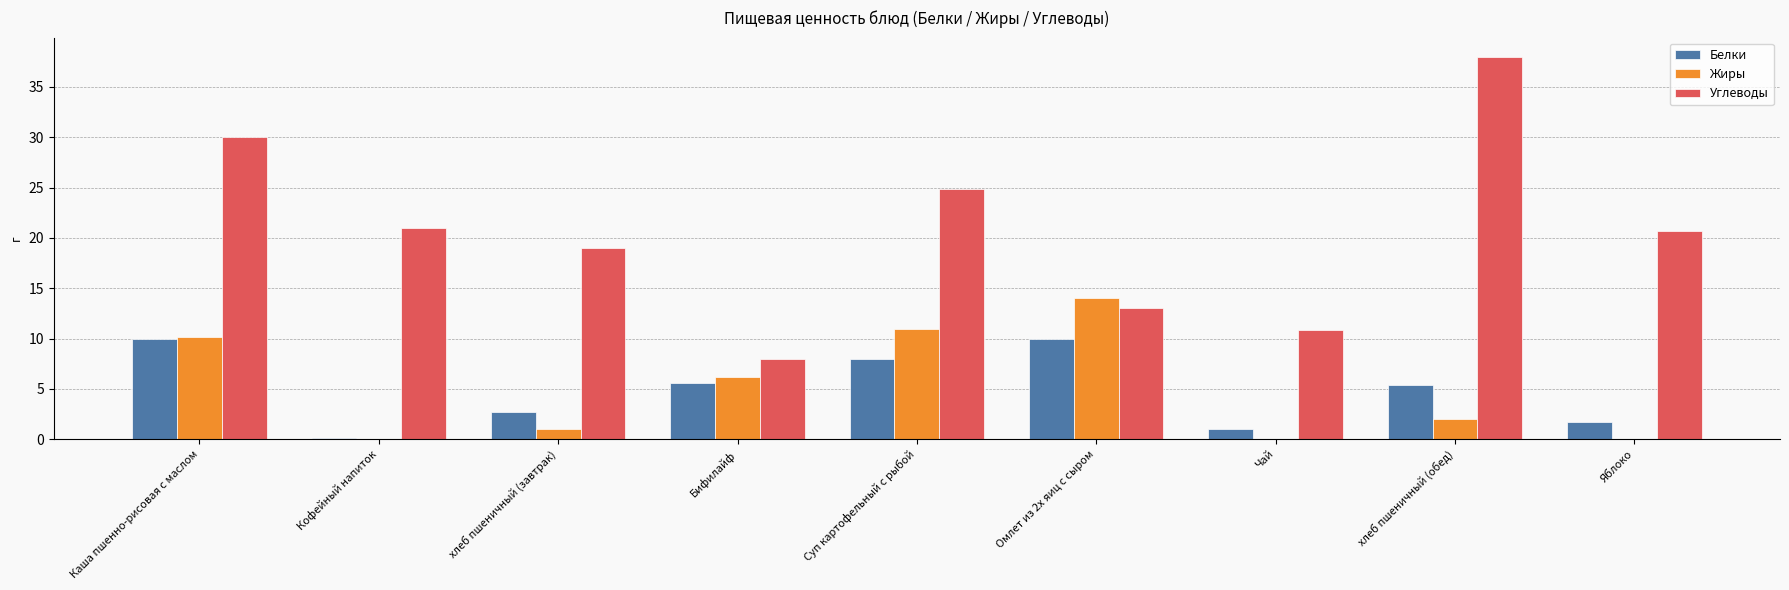

Where does the Углеводы series first go above 20?

Каша пшенно-рисовая с маслом